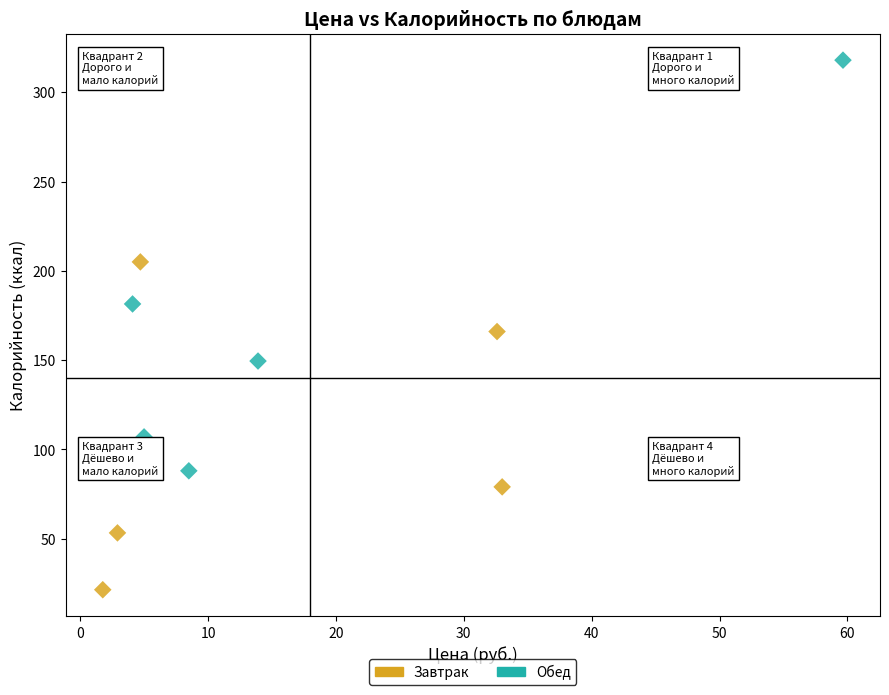

Which series has the widest spread of Y values?

Обед